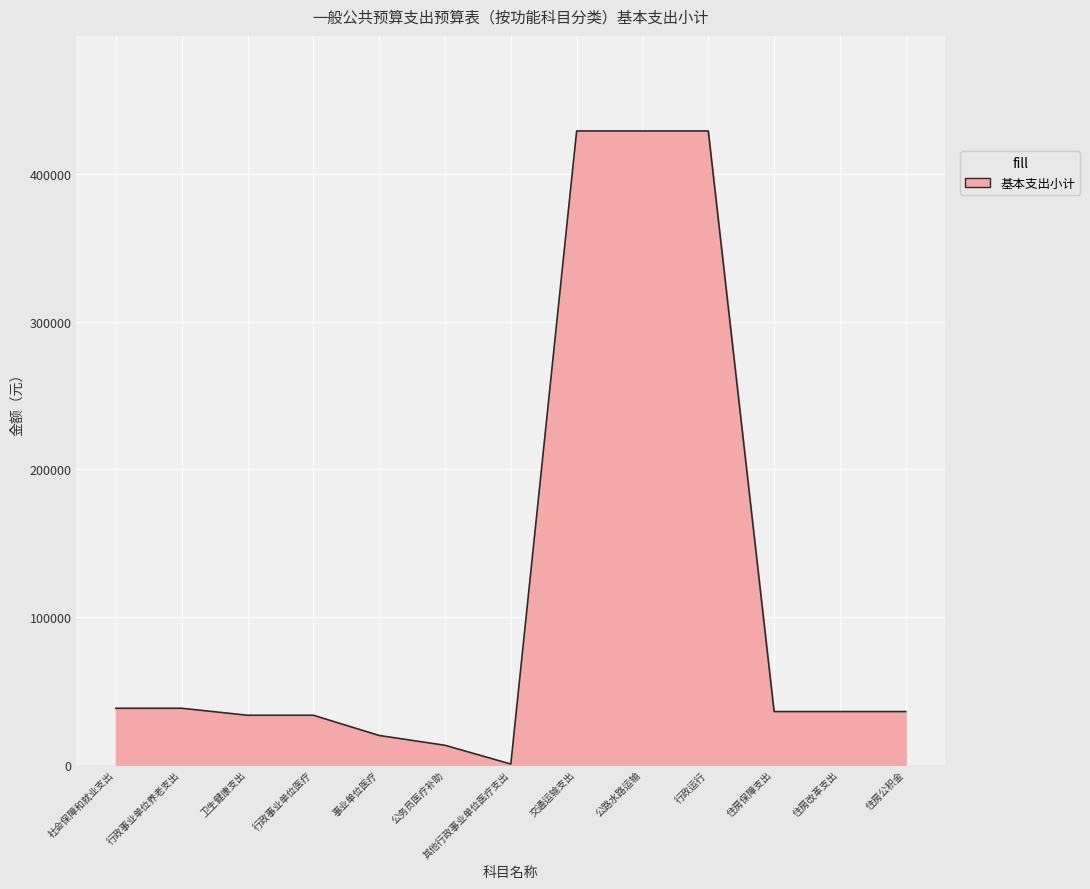

Which category has the lowest value across all series?

其他行政事业单位医疗支出